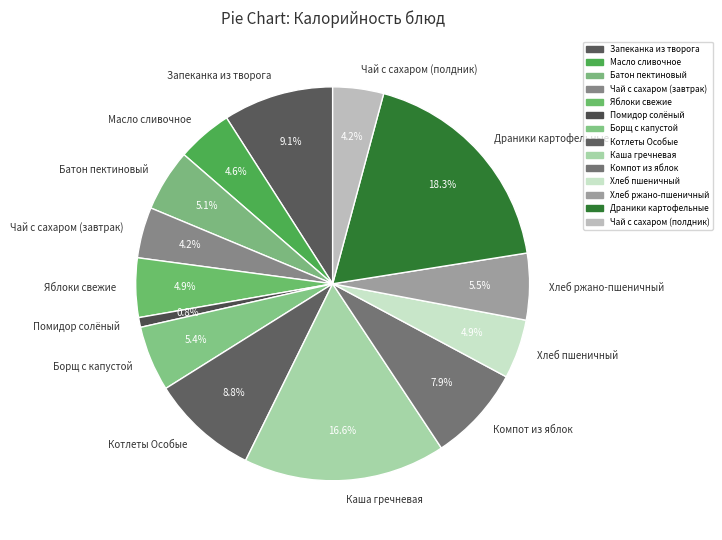

Is it true that Котлеты Особые is 1% of the pie?

False